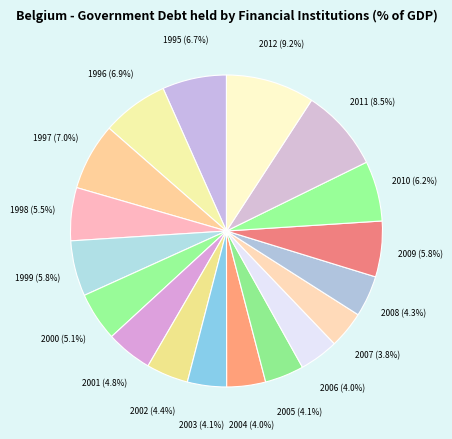

Is there any slice that represents more than half of the pie?

No